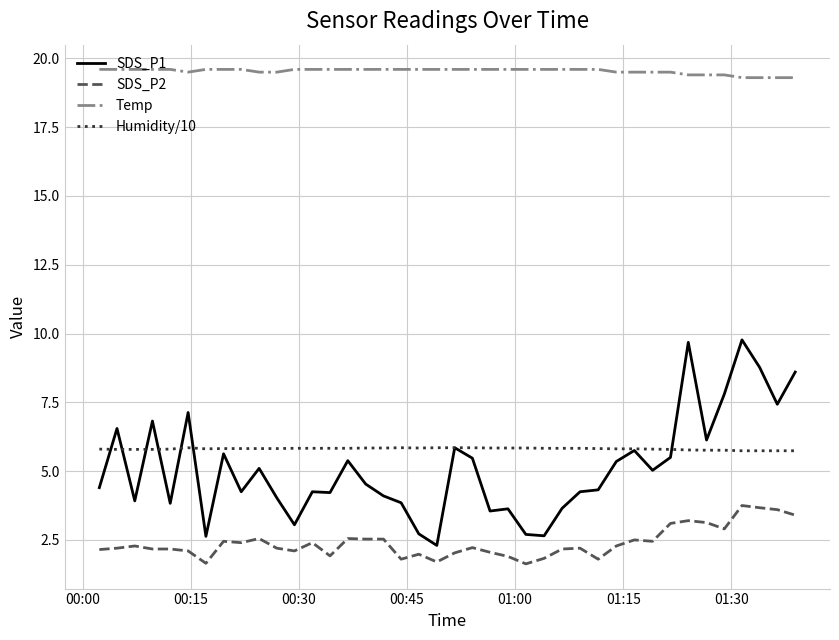

True or false: Temp and Humidity/10 cross at least once.

False